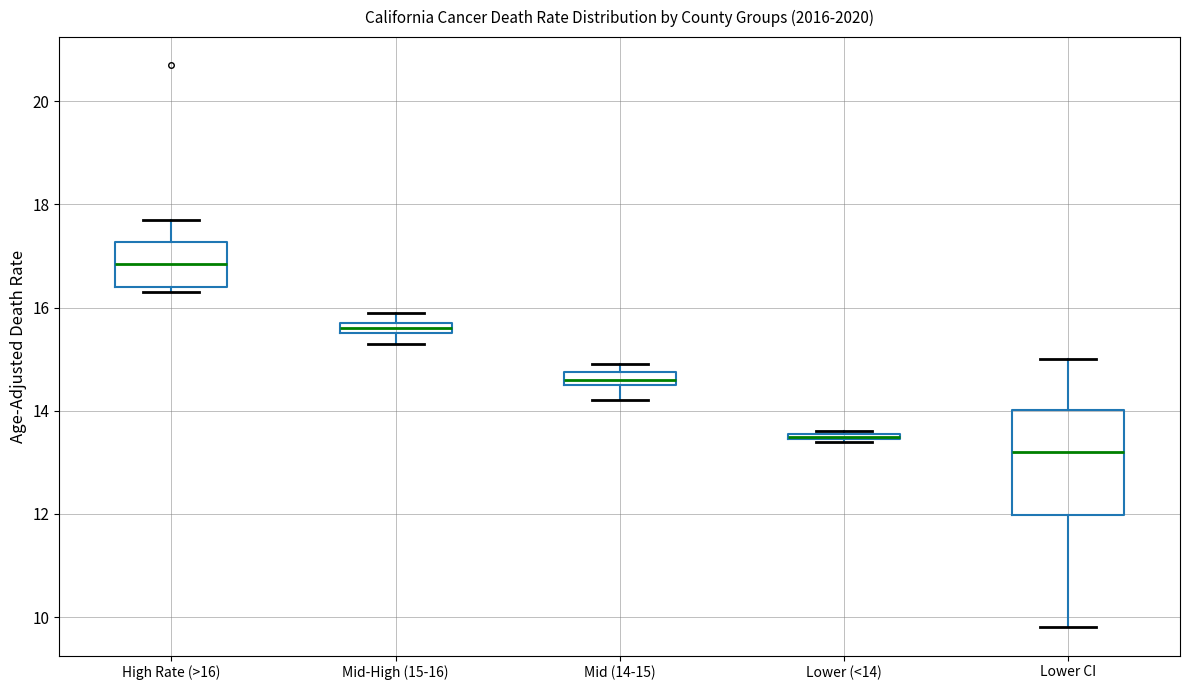

Which box has the lowest median line?

Lower CI